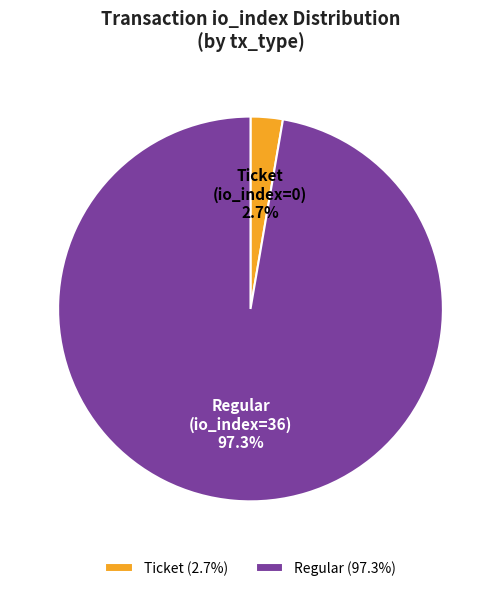

What is the ratio of the value at Regular to the value at Ticket?

36.0